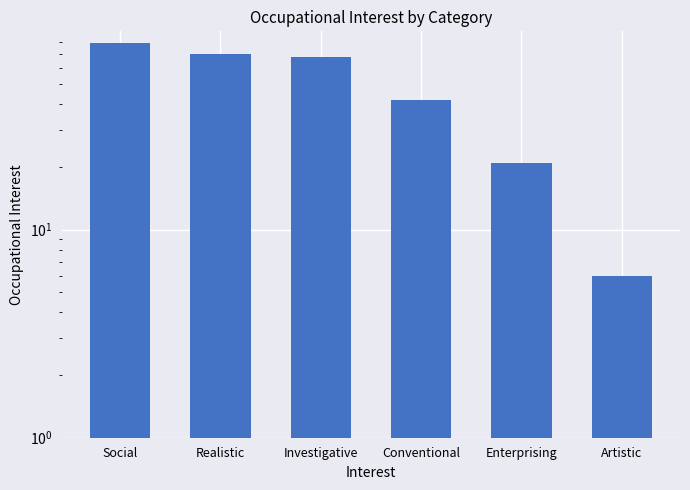

What is the maximum value shown in the chart?

79